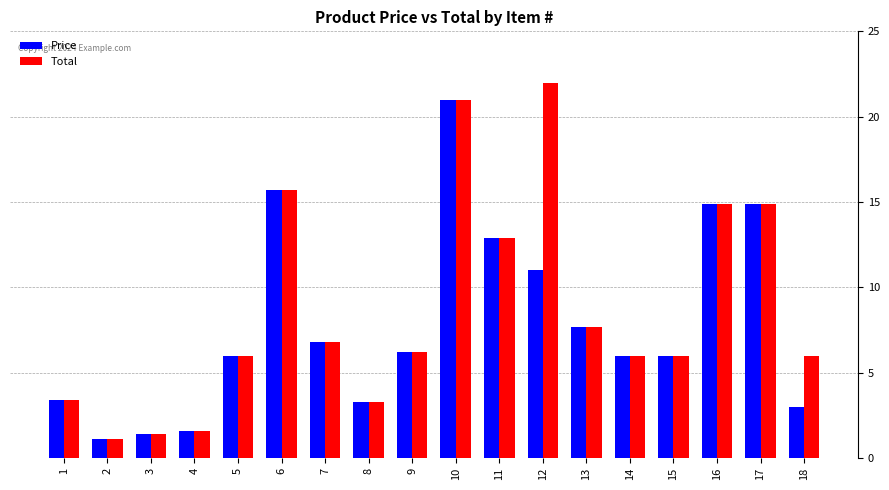

What is the maximum value shown in the chart?

22.0